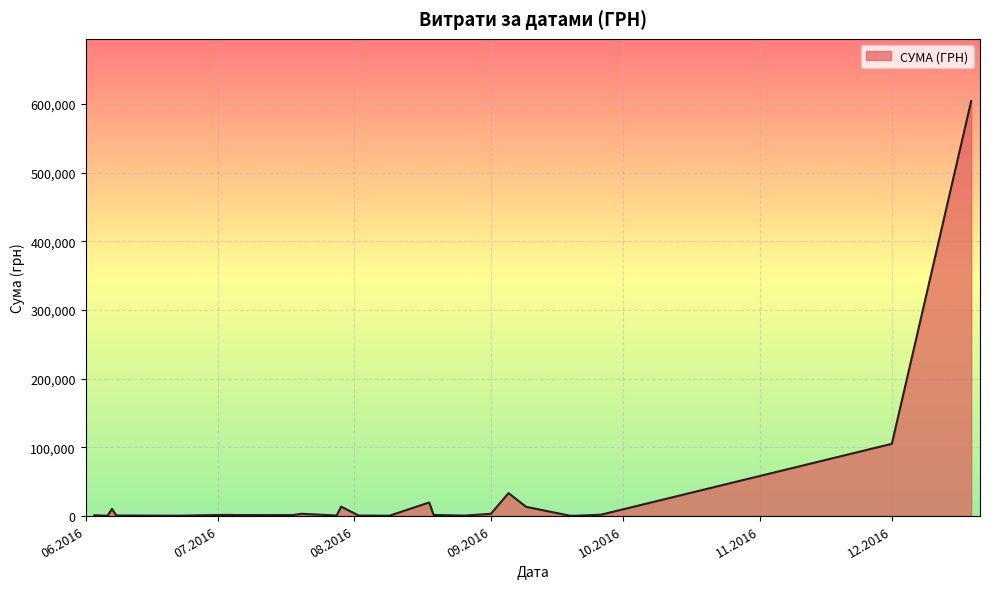

What is the maximum value shown in the chart?

604361.3